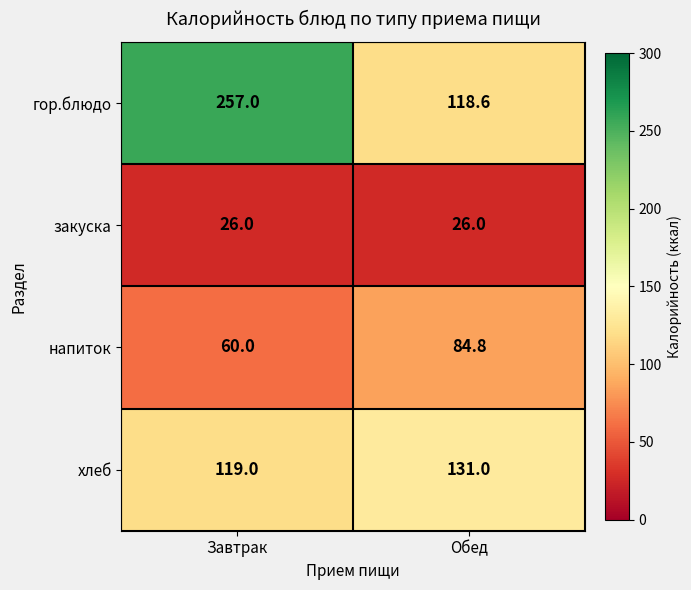

Which category has the highest value across all series?

Завтрак